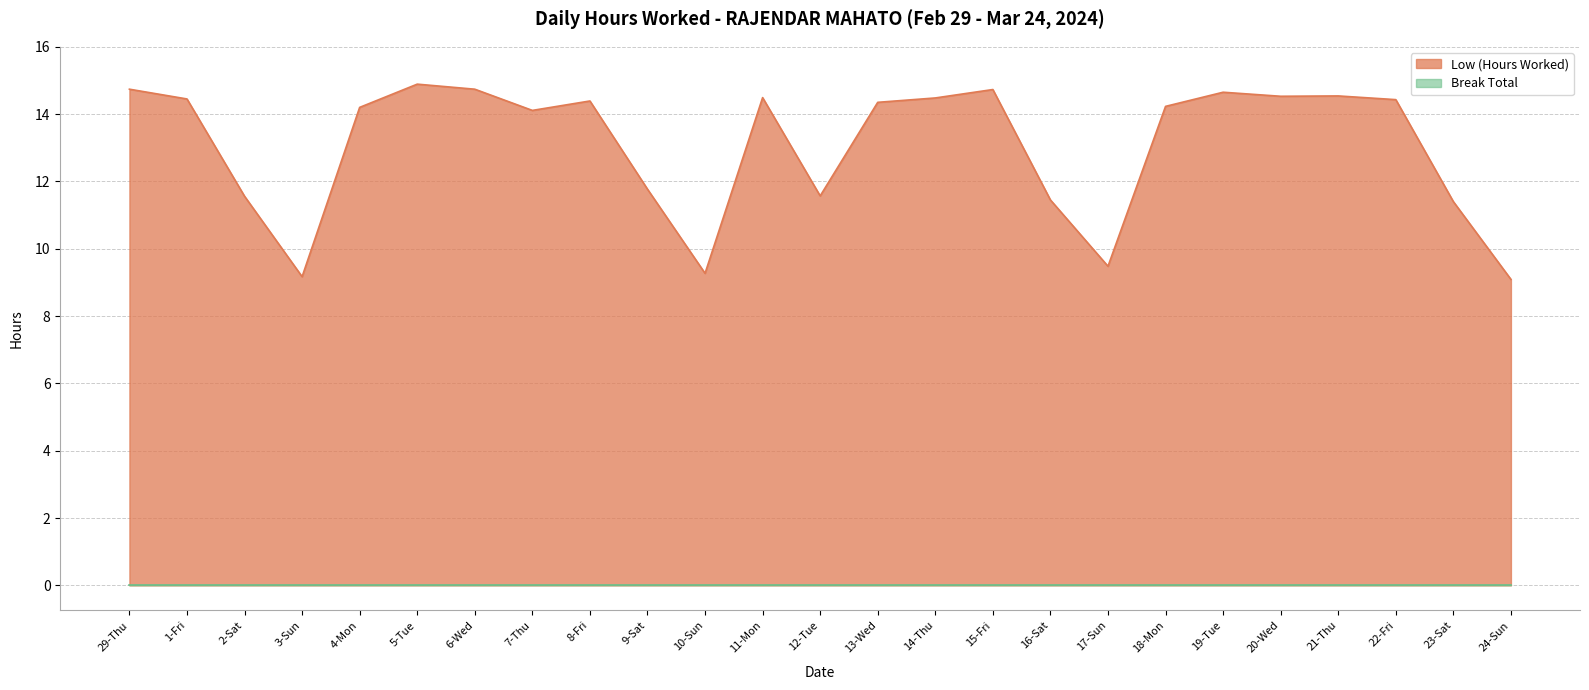

Reading right to left, what are all the values shown in this chart?

9.1	11.4	14.4	14.5	14.5	14.7	14.2	9.5	11.4	14.7	14.5	14.3	11.6	14.5	9.3	11.8	14.4	14.1	14.7	14.9	14.2	9.2	11.6	14.4	14.7